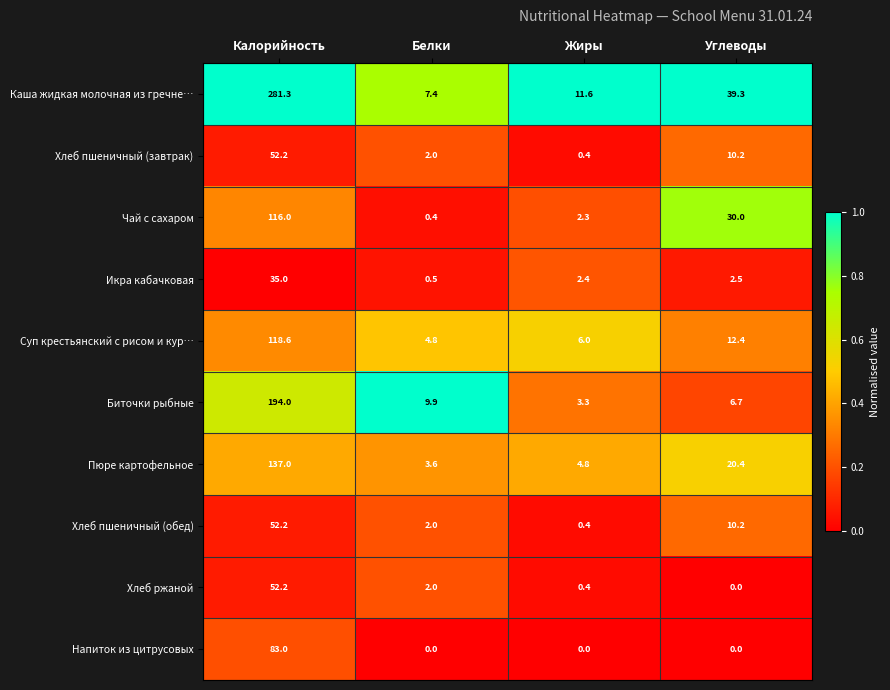

Which series has the widest spread of values?

Каша жидкая молочная из гречне…